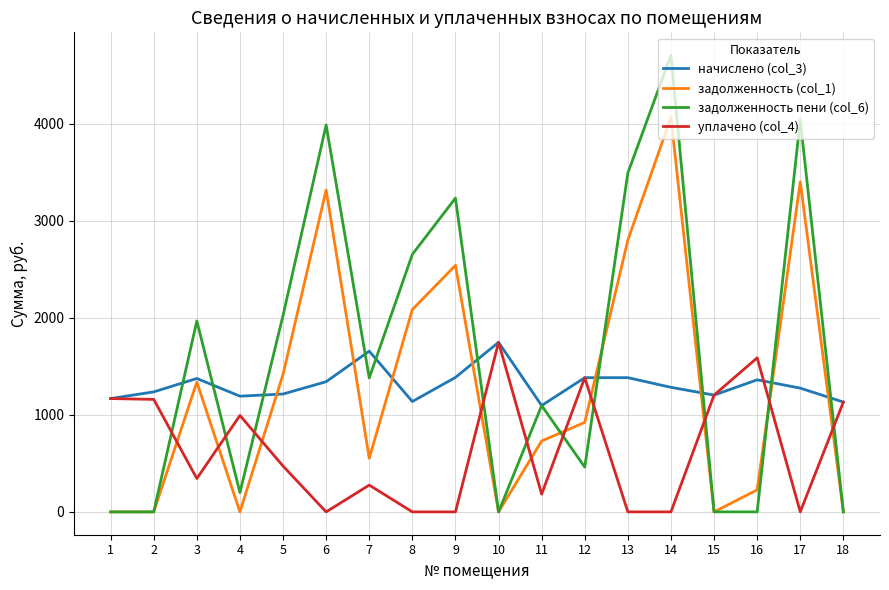

At which label does задолженность пени (col_6) reach its peak?

14